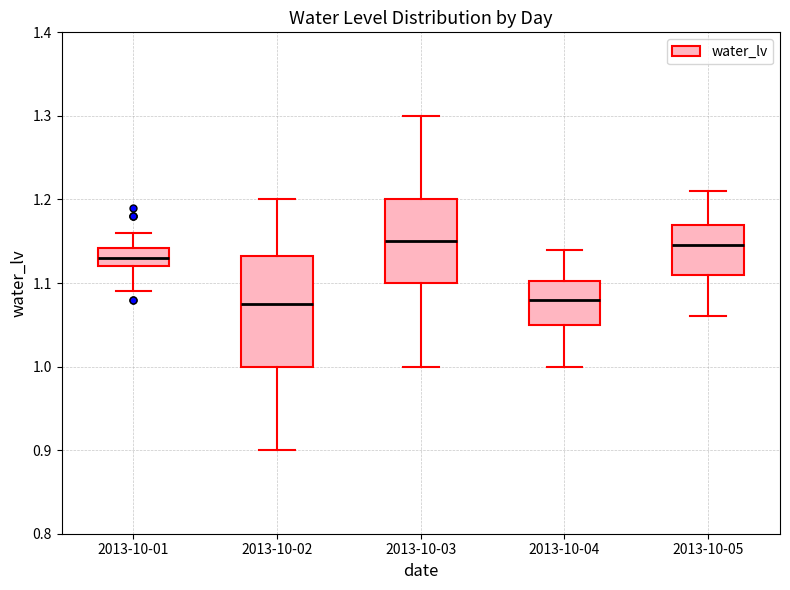

Reading left to right, read every box against the y-axis: the position of its median line, the range the box covers, and the ends of its whiskers. The values are not printed on the chart, so give them approximately, as read against the axis.

2013-10-01: median 1.13, box 1.12 to 1.14, whiskers 1.09 to 1.16
2013-10-02: median 1.08, box 1.00 to 1.13, whiskers 0.90 to 1.20
2013-10-03: median 1.15, box 1.10 to 1.20, whiskers 1.00 to 1.30
2013-10-04: median 1.08, box 1.05 to 1.10, whiskers 1.00 to 1.14
2013-10-05: median 1.15, box 1.11 to 1.17, whiskers 1.06 to 1.21